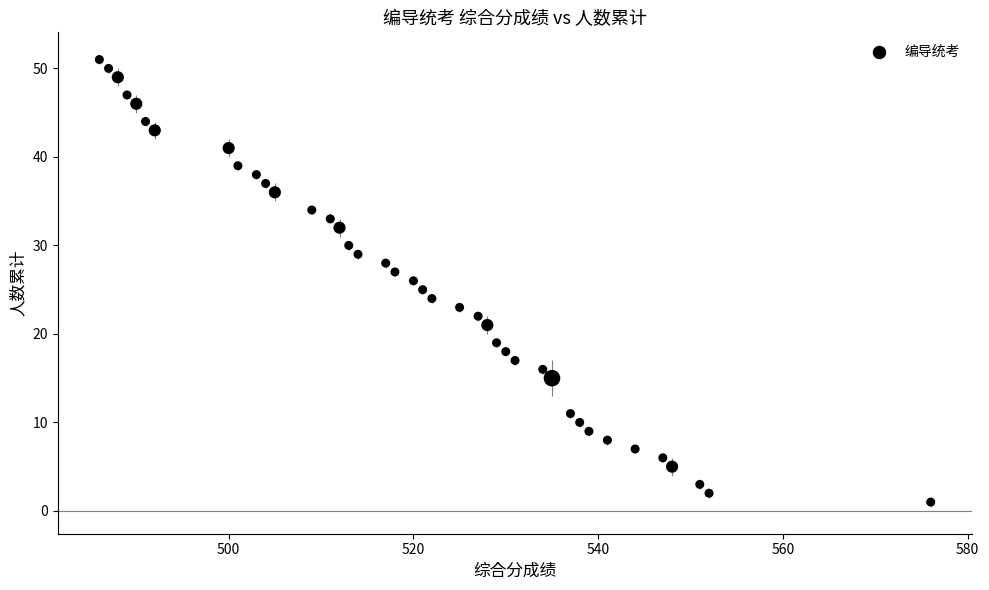

What is the range of X values (max minus min)?

90